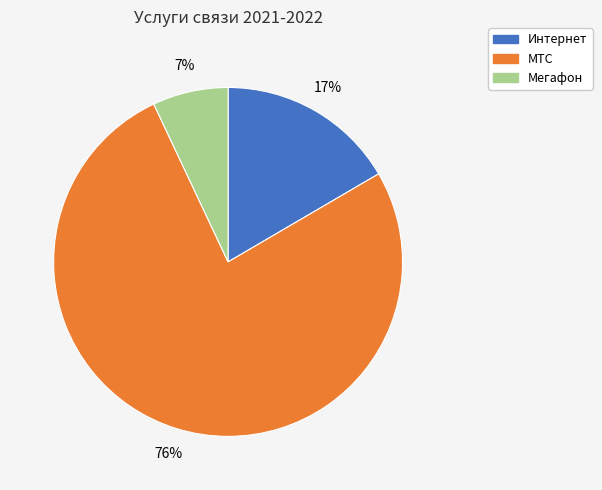

Is the sum of МТС and Интернет greater than half?

Yes